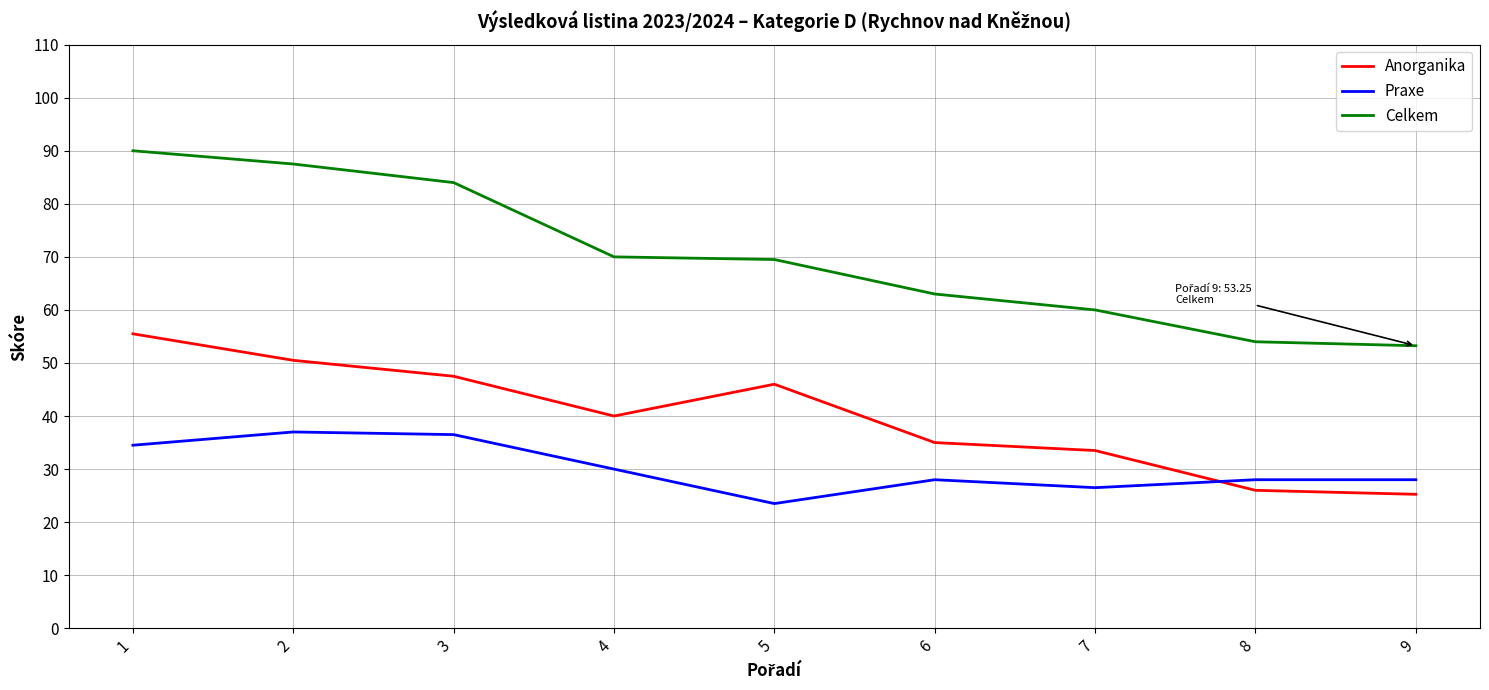

Is the value of Praxe at 3 greater than the value of Anorganika at 9?

Yes